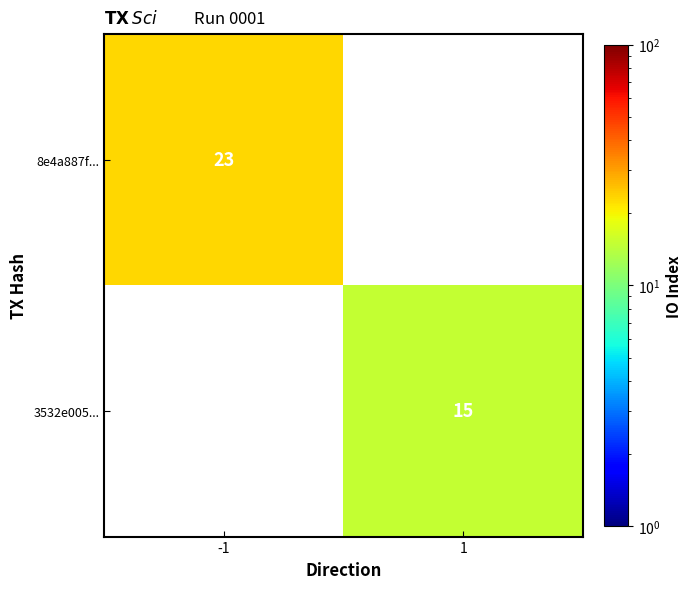

The value of 3532e005... at 1 is 15. True or false?

True